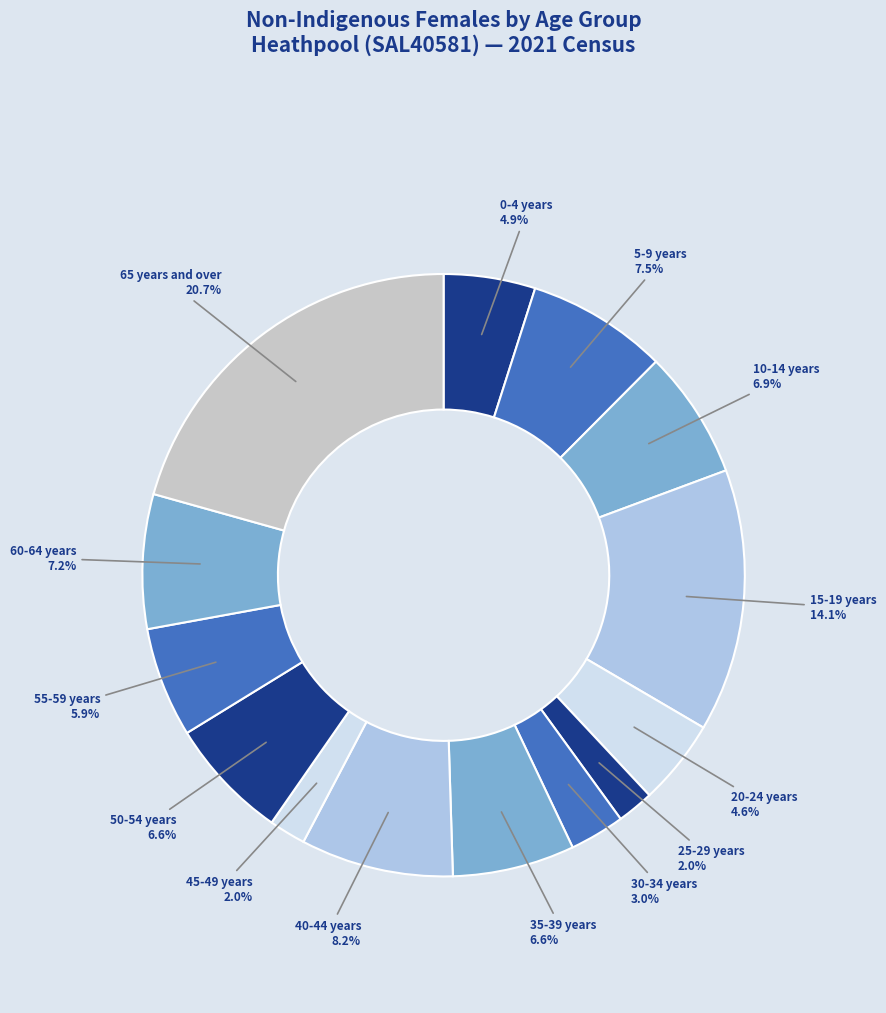

Does 45-49 years account for over 50% of the chart?

No